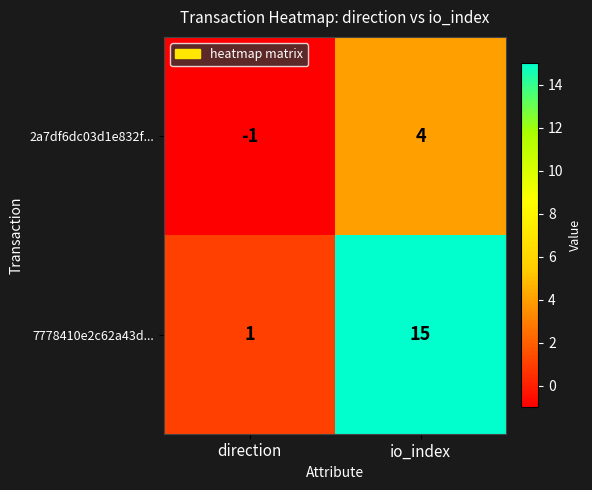

Where is 2a7df6dc03d1e832f... nearest to the value 1?

direction